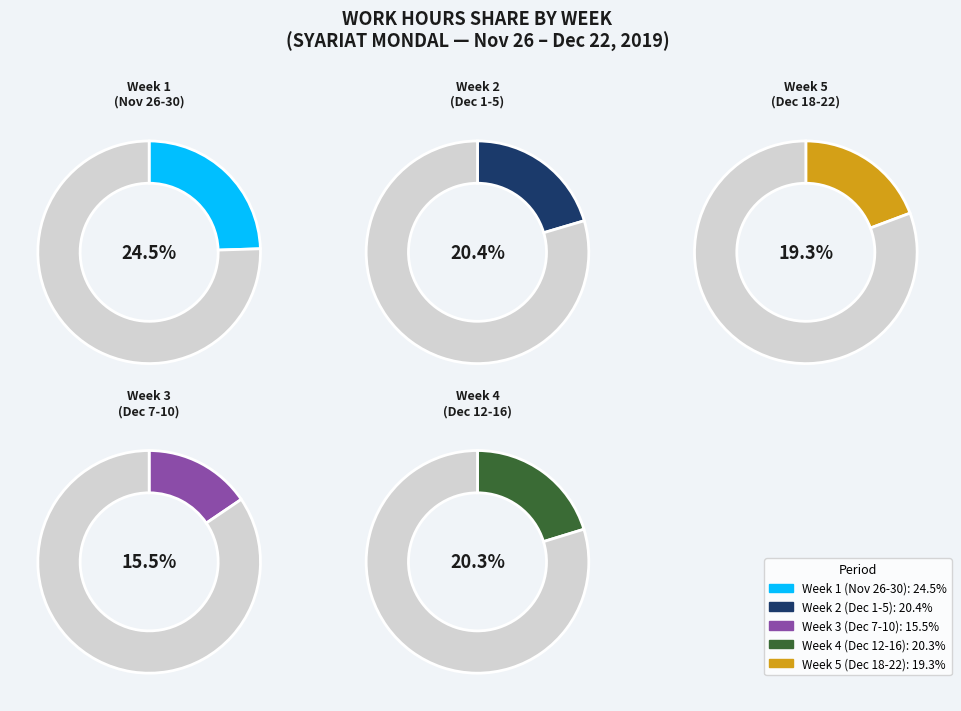

Is there any slice that represents more than half of the pie?

No